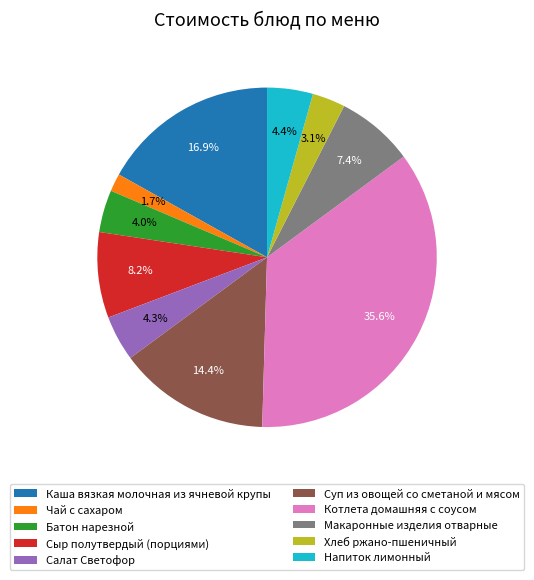

Which has a higher value, Чай с сахаром or Каша вязкая молочная из ячневой крупы?

Каша вязкая молочная из ячневой крупы